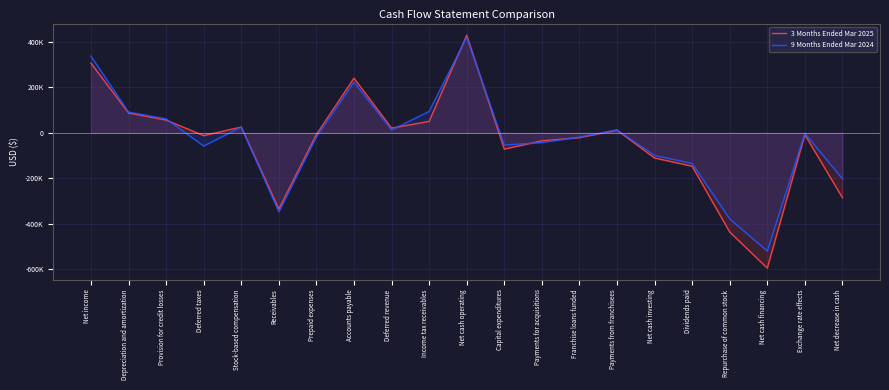

Which category has the lowest value in the 9 Months Ended Mar 2024 series?

Net cash financing